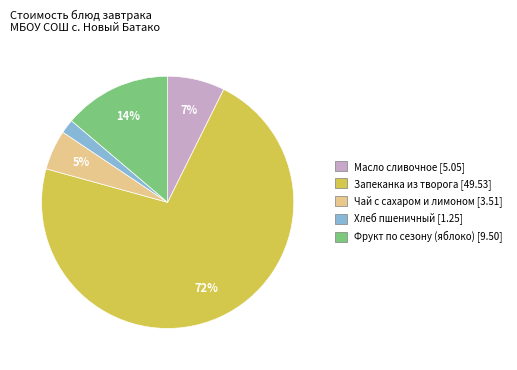

Is the sum of Чай с сахаром и лимоном and Масло сливочное greater than half?

No